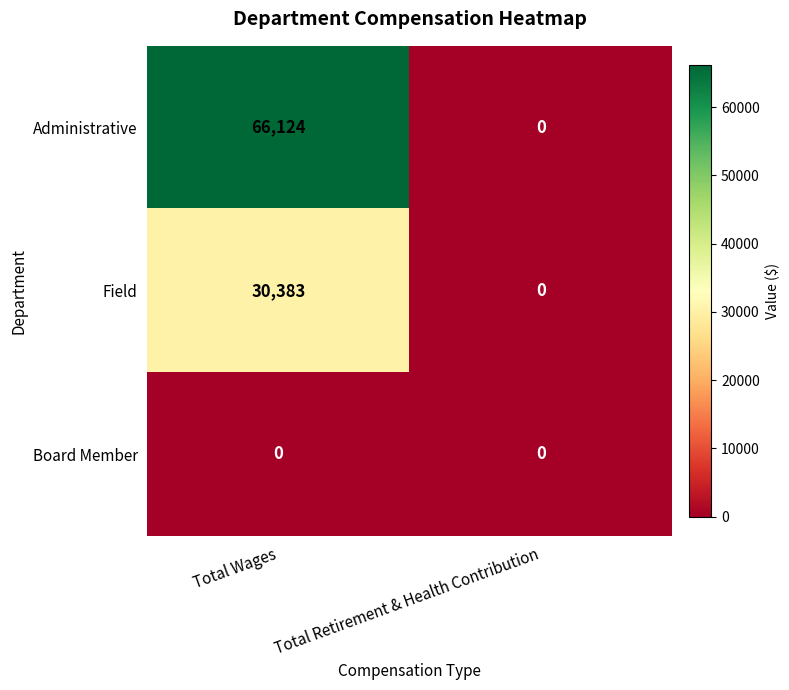

List the series in order of their overall mean, highest first.

Administrative, Field, Board Member